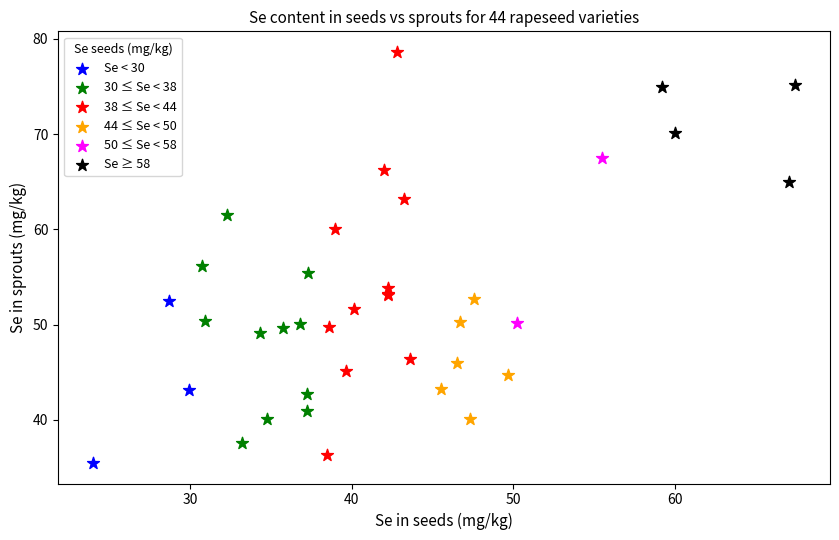

Which series contains the highest Y value?

38 ≤ Se < 44